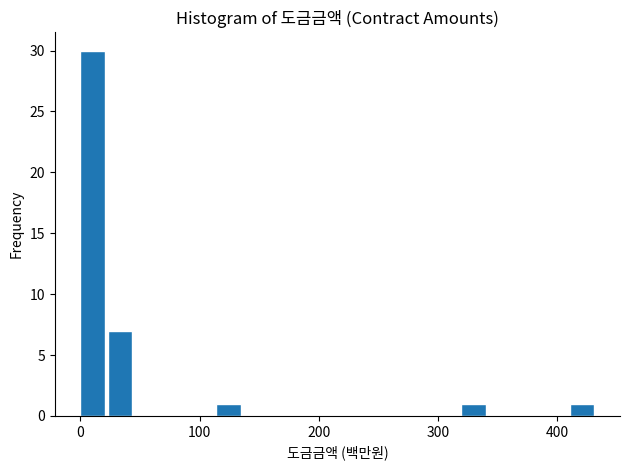

Read against the x-axis, roughly where is the centre of the tallest bar?

10